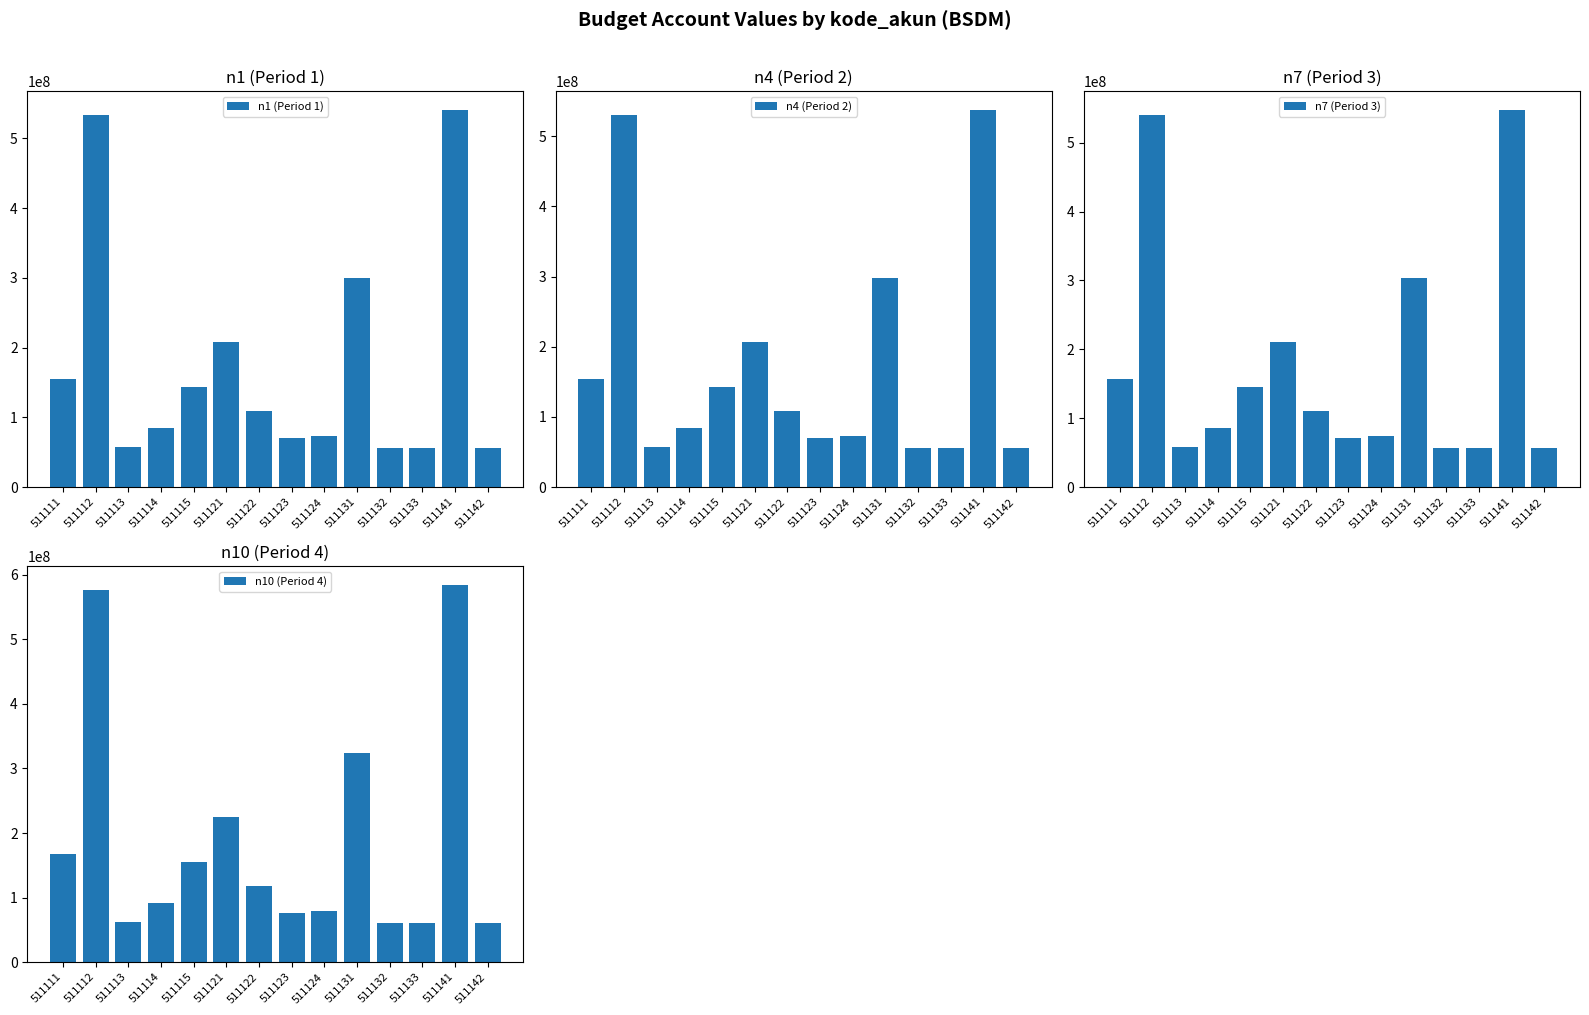

The n1 (Period 1) series shows 154787051 at 511111. True or false?

True